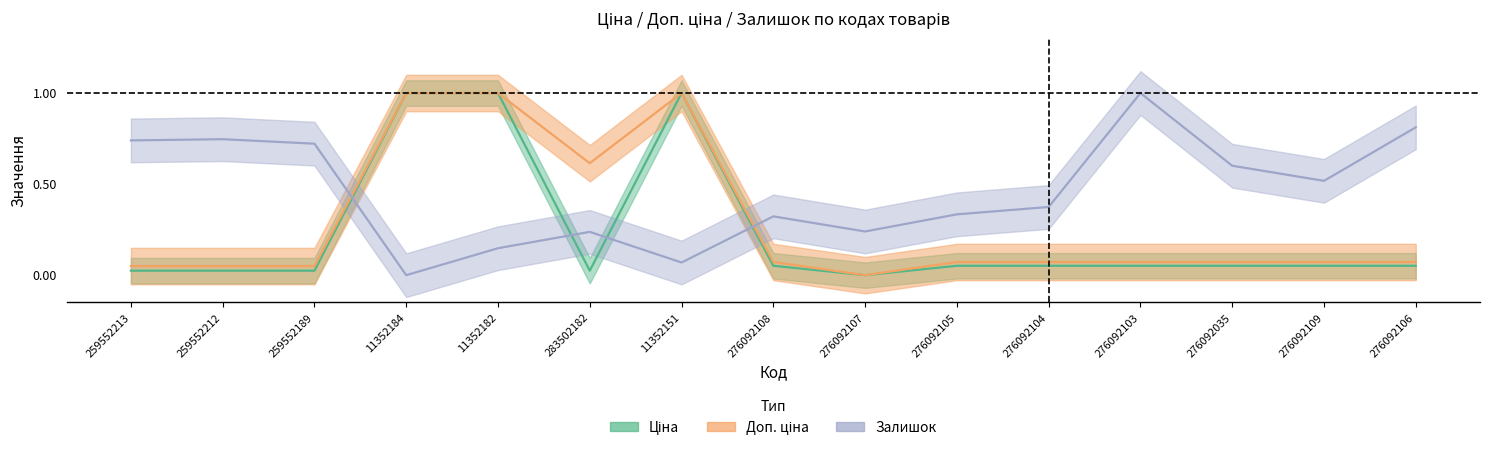

True or false: Доп. ціна has a value of 0.6 at 283502182.

True